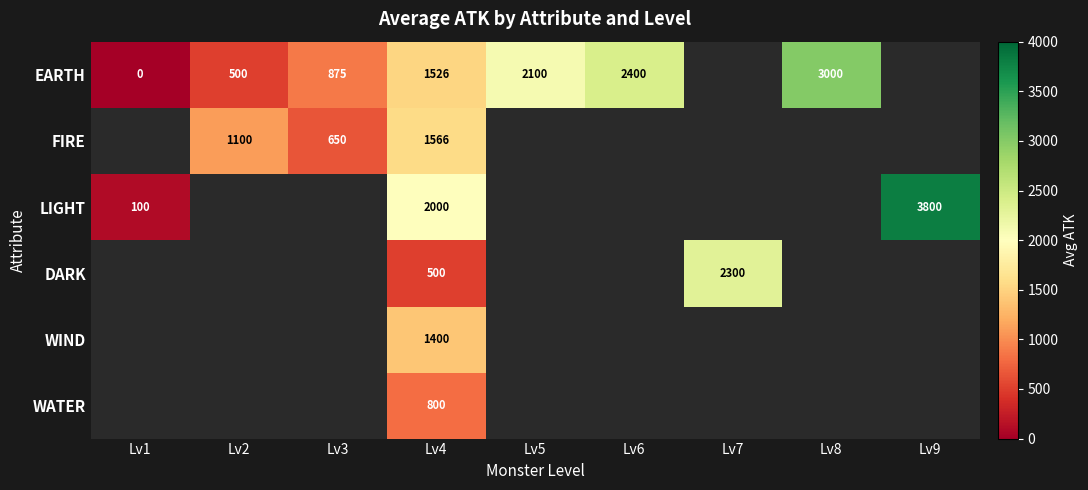

At Lv4, list the series in order from largest to smallest.

LIGHT, FIRE, EARTH, WIND, WATER, DARK